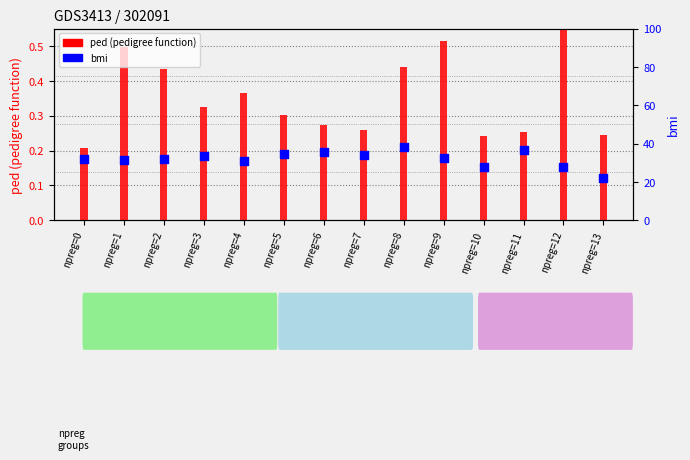

Which series reaches the minimum Y coordinate?

bmi